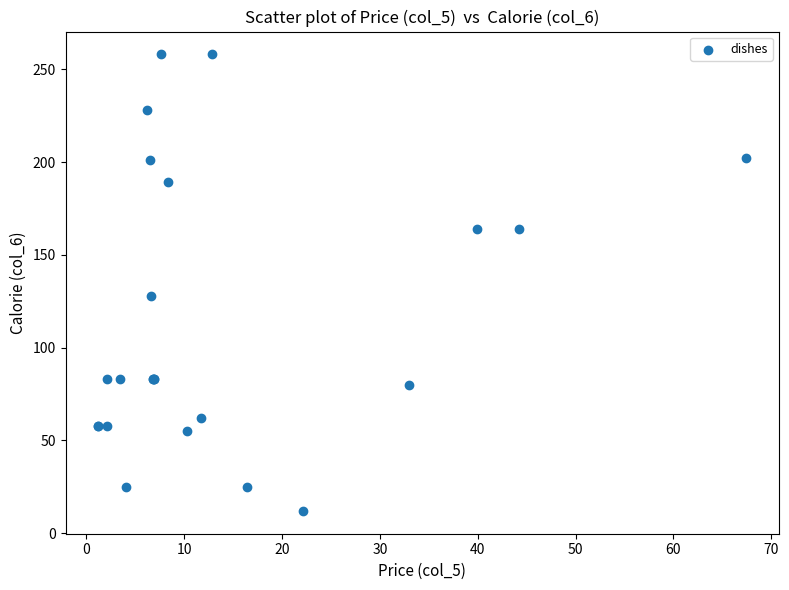

What Y value in the scatter plot is closest to 135?

128